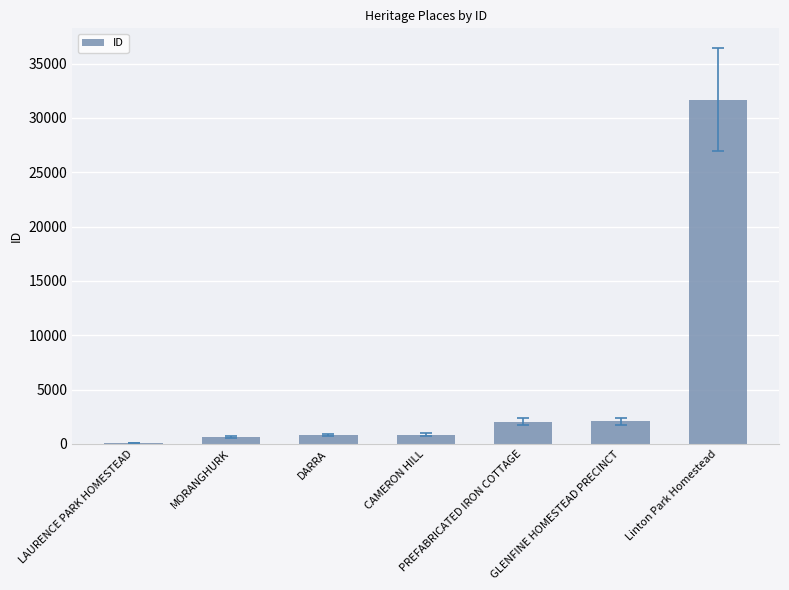

Is it true that the value at GLENFINE HOMESTEAD PRECINCT is 2084?

True